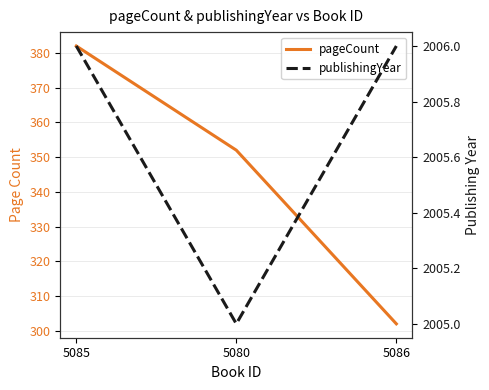

Reading left to right, transcribe all the data shown in this chart.

pageCount: 5085=382	5080=352	5086=302
publishingYear: 5085=2006	5080=2005	5086=2006